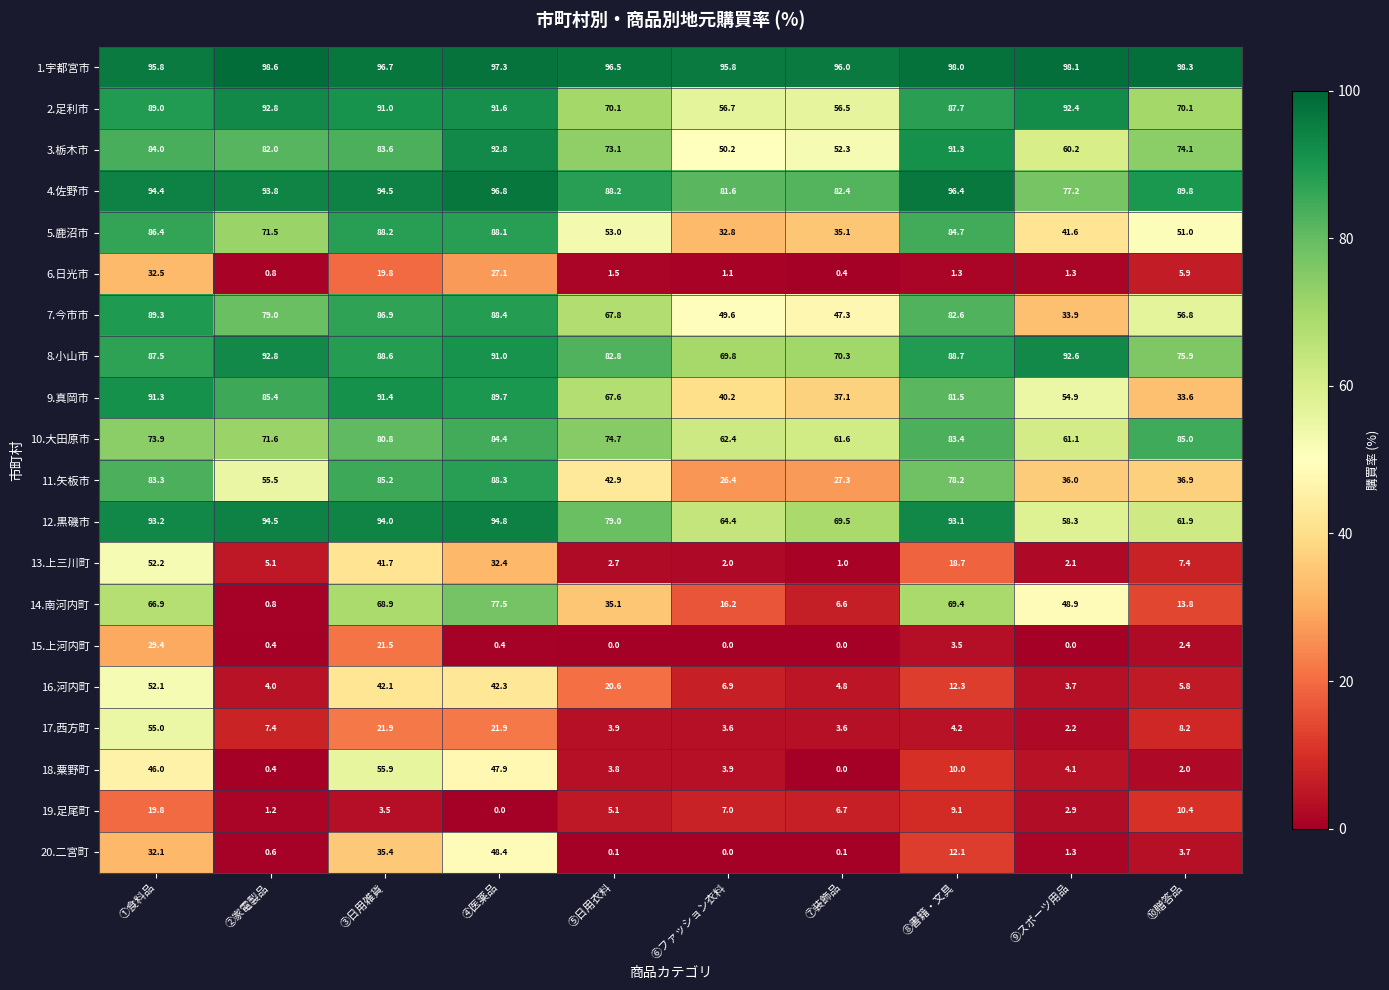

What is the approximate value of 1.宇都宮市 at ④医薬品?

97.3